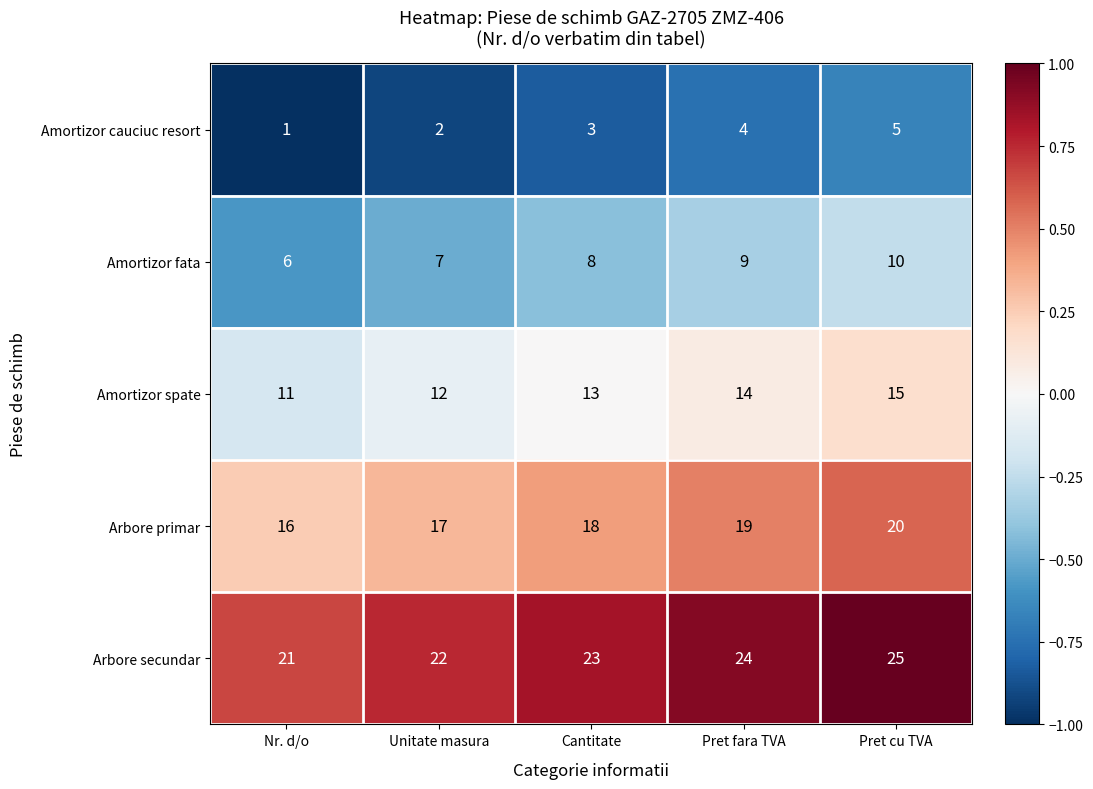

What is the difference between the second highest and minimum values in the Amortizor spate series?

3